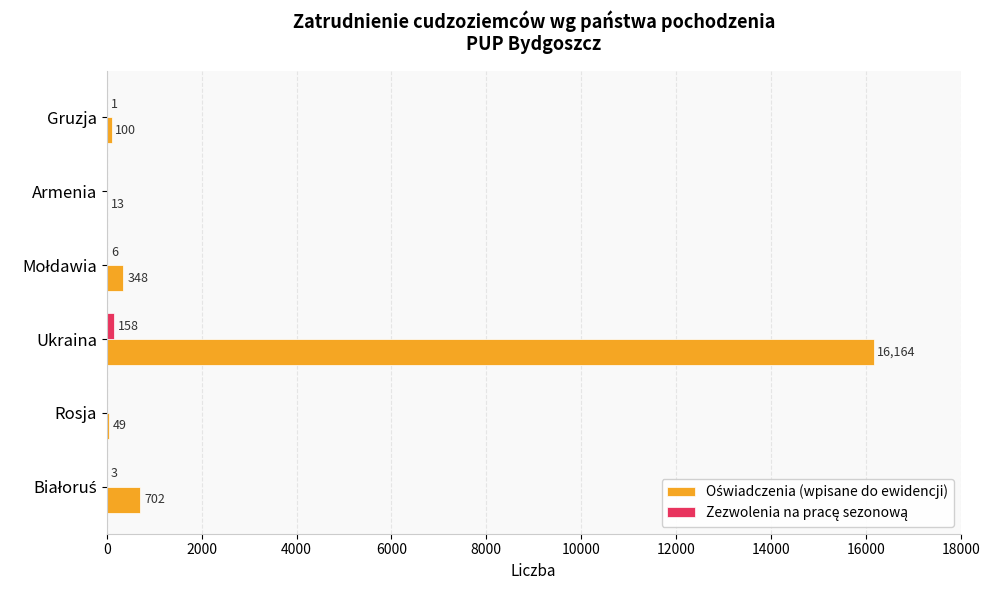

What is the greatest value displayed?

16164